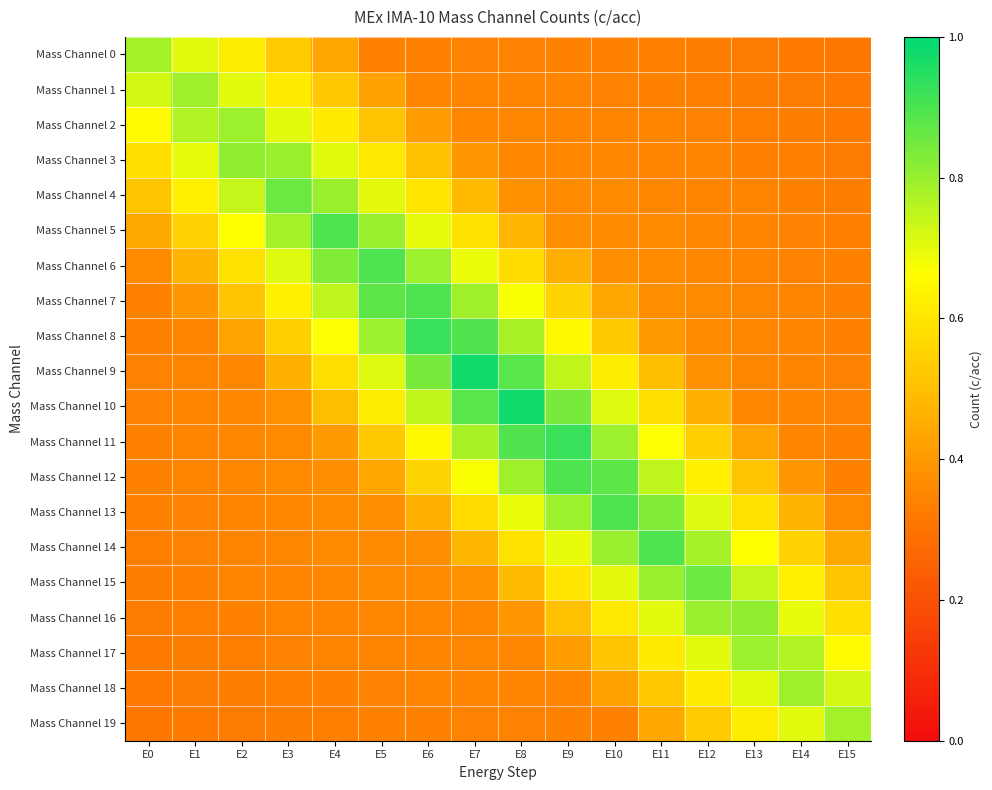

Reading left to right, what are all the values shown in this chart?

Mass Channel 0: E0=0.8	E1=0.7	E2=0.6	E3=0.5	E4=0.4	E5=0.3	E6=0.3	E7=0.3	E8=0.3	E9=0.3	E10=0.3	E11=0.3	E12=0.3	E13=0.3	E14=0.3	E15=0.3
Mass Channel 1: E0=0.7	E1=0.8	E2=0.7	E3=0.6	E4=0.5	E5=0.4	E6=0.3	E7=0.3	E8=0.3	E9=0.3	E10=0.3	E11=0.3	E12=0.3	E13=0.3	E14=0.3	E15=0.3
Mass Channel 2: E0=0.7	E1=0.8	E2=0.8	E3=0.7	E4=0.6	E5=0.5	E6=0.4	E7=0.4	E8=0.4	E9=0.4	E10=0.3	E11=0.3	E12=0.3	E13=0.3	E14=0.3	E15=0.3
Mass Channel 3: E0=0.6	E1=0.7	E2=0.8	E3=0.8	E4=0.7	E5=0.6	E6=0.5	E7=0.4	E8=0.4	E9=0.4	E10=0.4	E11=0.4	E12=0.3	E13=0.3	E14=0.3	E15=0.3
Mass Channel 4: E0=0.5	E1=0.6	E2=0.7	E3=0.9	E4=0.8	E5=0.7	E6=0.6	E7=0.5	E8=0.4	E9=0.4	E10=0.4	E11=0.4	E12=0.3	E13=0.3	E14=0.3	E15=0.3
Mass Channel 5: E0=0.4	E1=0.6	E2=0.7	E3=0.8	E4=0.9	E5=0.8	E6=0.7	E7=0.6	E8=0.5	E9=0.4	E10=0.4	E11=0.4	E12=0.4	E13=0.3	E14=0.3	E15=0.3
Mass Channel 6: E0=0.4	E1=0.5	E2=0.6	E3=0.7	E4=0.8	E5=0.9	E6=0.8	E7=0.7	E8=0.6	E9=0.5	E10=0.4	E11=0.4	E12=0.4	E13=0.4	E14=0.3	E15=0.3
Mass Channel 7: E0=0.3	E1=0.4	E2=0.5	E3=0.6	E4=0.8	E5=0.9	E6=0.9	E7=0.8	E8=0.7	E9=0.6	E10=0.4	E11=0.4	E12=0.4	E13=0.4	E14=0.3	E15=0.3
Mass Channel 8: E0=0.3	E1=0.3	E2=0.4	E3=0.5	E4=0.7	E5=0.8	E6=0.9	E7=0.9	E8=0.8	E9=0.7	E10=0.5	E11=0.4	E12=0.4	E13=0.4	E14=0.3	E15=0.3
Mass Channel 9: E0=0.3	E1=0.3	E2=0.4	E3=0.5	E4=0.6	E5=0.7	E6=0.8	E7=1.0	E8=0.9	E9=0.7	E10=0.6	E11=0.5	E12=0.4	E13=0.4	E14=0.3	E15=0.3
Mass Channel 10: E0=0.3	E1=0.3	E2=0.4	E3=0.4	E4=0.5	E5=0.6	E6=0.7	E7=0.9	E8=1.0	E9=0.8	E10=0.7	E11=0.6	E12=0.5	E13=0.4	E14=0.3	E15=0.3
Mass Channel 11: E0=0.3	E1=0.3	E2=0.4	E3=0.4	E4=0.4	E5=0.5	E6=0.7	E7=0.8	E8=0.9	E9=0.9	E10=0.8	E11=0.7	E12=0.5	E13=0.4	E14=0.3	E15=0.3
Mass Channel 12: E0=0.3	E1=0.3	E2=0.4	E3=0.4	E4=0.4	E5=0.4	E6=0.6	E7=0.7	E8=0.8	E9=0.9	E10=0.9	E11=0.8	E12=0.6	E13=0.5	E14=0.4	E15=0.3
Mass Channel 13: E0=0.3	E1=0.3	E2=0.4	E3=0.4	E4=0.4	E5=0.4	E6=0.5	E7=0.6	E8=0.7	E9=0.8	E10=0.9	E11=0.8	E12=0.7	E13=0.6	E14=0.5	E15=0.4
Mass Channel 14: E0=0.3	E1=0.3	E2=0.3	E3=0.4	E4=0.4	E5=0.4	E6=0.4	E7=0.5	E8=0.6	E9=0.7	E10=0.8	E11=0.9	E12=0.8	E13=0.7	E14=0.6	E15=0.4
Mass Channel 15: E0=0.3	E1=0.3	E2=0.3	E3=0.3	E4=0.4	E5=0.4	E6=0.4	E7=0.4	E8=0.5	E9=0.6	E10=0.7	E11=0.8	E12=0.9	E13=0.7	E14=0.6	E15=0.5
Mass Channel 16: E0=0.3	E1=0.3	E2=0.3	E3=0.3	E4=0.4	E5=0.4	E6=0.4	E7=0.4	E8=0.4	E9=0.5	E10=0.6	E11=0.7	E12=0.8	E13=0.8	E14=0.7	E15=0.6
Mass Channel 17: E0=0.3	E1=0.3	E2=0.3	E3=0.3	E4=0.3	E5=0.3	E6=0.4	E7=0.4	E8=0.4	E9=0.4	E10=0.5	E11=0.6	E12=0.7	E13=0.8	E14=0.8	E15=0.7
Mass Channel 18: E0=0.3	E1=0.3	E2=0.3	E3=0.3	E4=0.3	E5=0.3	E6=0.3	E7=0.3	E8=0.3	E9=0.3	E10=0.4	E11=0.5	E12=0.6	E13=0.7	E14=0.8	E15=0.7
Mass Channel 19: E0=0.3	E1=0.3	E2=0.3	E3=0.3	E4=0.3	E5=0.3	E6=0.3	E7=0.3	E8=0.3	E9=0.3	E10=0.3	E11=0.4	E12=0.5	E13=0.6	E14=0.7	E15=0.8